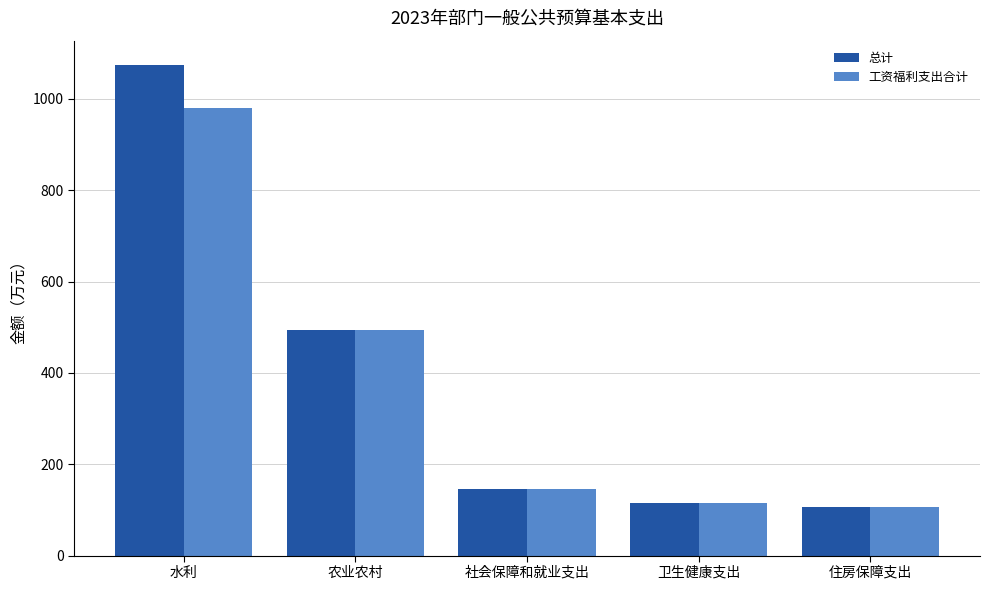

Which series has the largest total across all categories?

总计